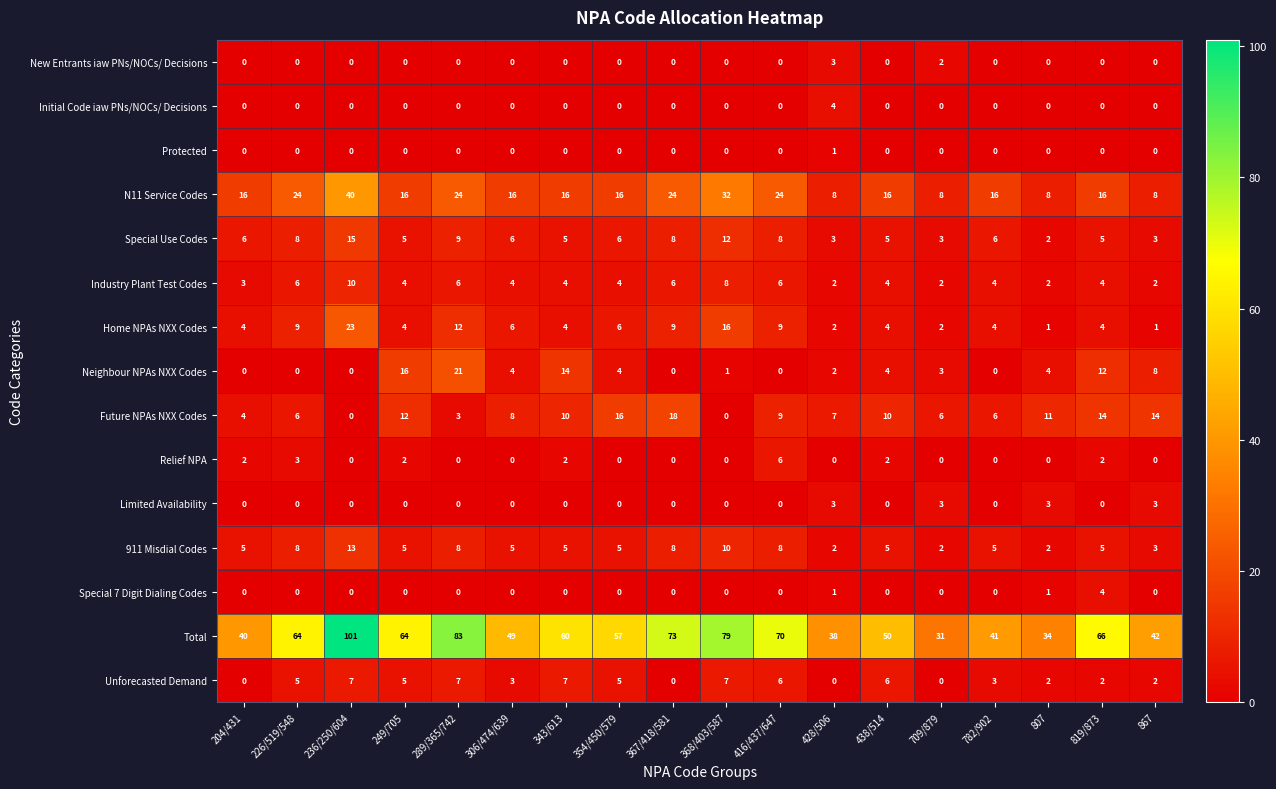

True or false: Initial Code iaw PNs/NOCs/ Decisions has a value of 0 at 416/437/647.

True